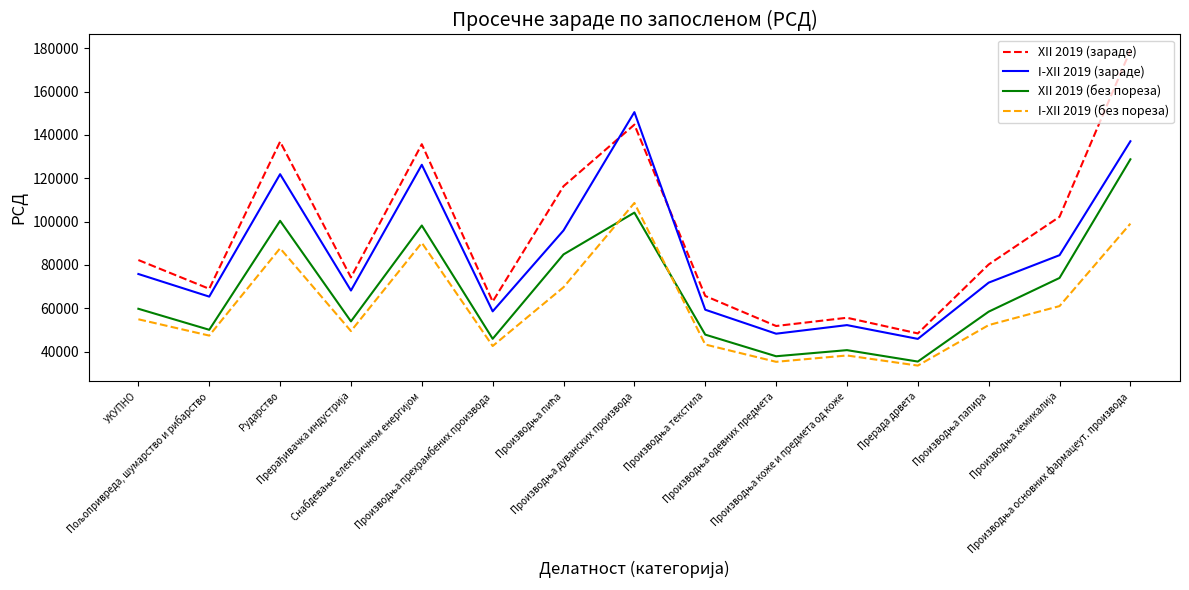

List the series in order of their overall mean, highest first.

XII 2019 (зараде), I-XII 2019 (зараде), XII 2019 (без пореза), I-XII 2019 (без пореза)